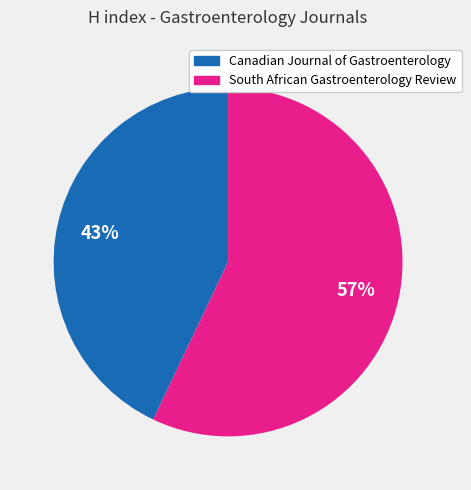

Is there any slice that represents more than half of the pie?

Yes